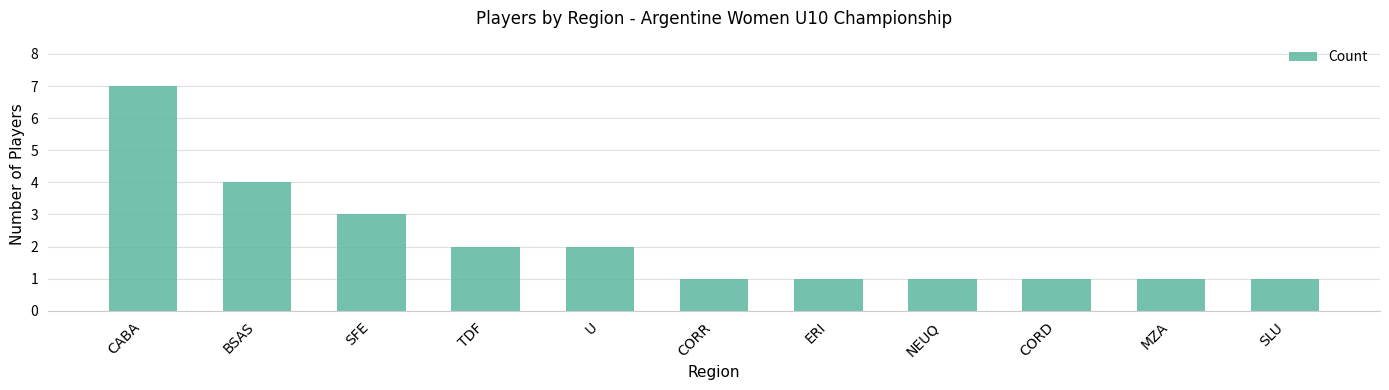

The chart shows a value of 2 at TDF. True or false?

True